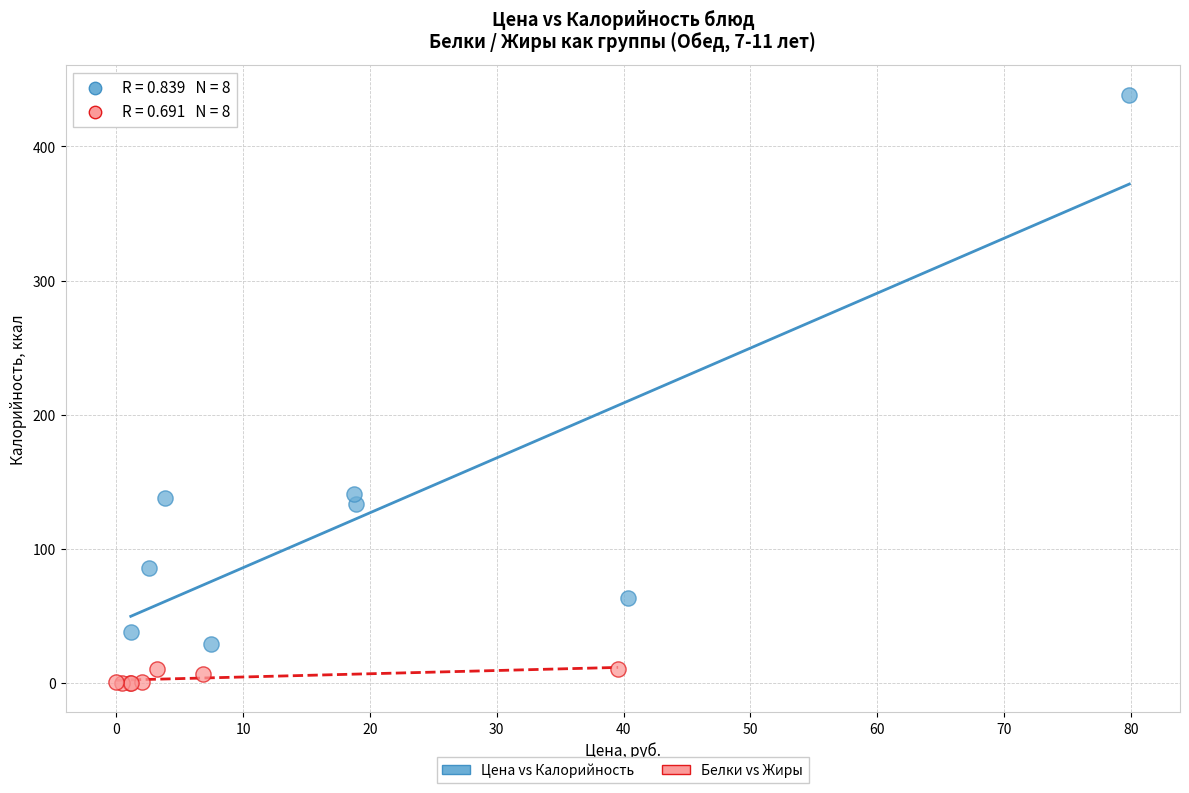

Which series reaches the minimum Y coordinate?

Белки vs Жиры